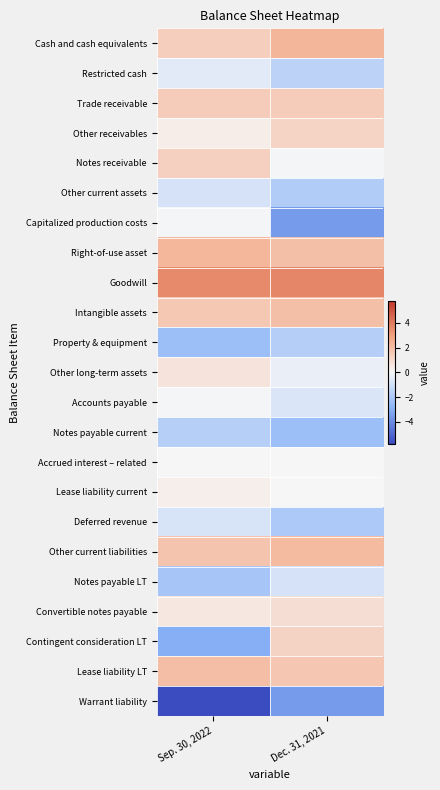

Reading left to right, list all the values displayed in this chart.

Cash and cash equivalents: Sep. 30, 2022=1.4	Dec. 31, 2021=2.3
Restricted cash: Sep. 30, 2022=-0.5	Dec. 31, 2021=-1.5
Trade receivable: Sep. 30, 2022=1.5	Dec. 31, 2021=1.5
Other receivables: Sep. 30, 2022=0.3	Dec. 31, 2021=1.2
Notes receivable: Sep. 30, 2022=1.4	Dec. 31, 2021=-0.1
Other current assets: Sep. 30, 2022=-0.9	Dec. 31, 2021=-1.8
Capitalized production costs: Sep. 30, 2022=-0.0	Dec. 31, 2021=-3.5
Right-of-use asset: Sep. 30, 2022=2.3	Dec. 31, 2021=2.0
Goodwill: Sep. 30, 2022=3.6	Dec. 31, 2021=3.7
Intangible assets: Sep. 30, 2022=1.6	Dec. 31, 2021=2.0
Property & equipment: Sep. 30, 2022=-2.4	Dec. 31, 2021=-1.7
Other long-term assets: Sep. 30, 2022=0.6	Dec. 31, 2021=-0.4
Accounts payable: Sep. 30, 2022=-0.1	Dec. 31, 2021=-0.7
Notes payable current: Sep. 30, 2022=-1.7	Dec. 31, 2021=-2.4
Accrued interest – related: Sep. 30, 2022=-0.0	Dec. 31, 2021=0.0
Lease liability current: Sep. 30, 2022=0.3	Dec. 31, 2021=0.0
Deferred revenue: Sep. 30, 2022=-0.9	Dec. 31, 2021=-2.0
Other current liabilities: Sep. 30, 2022=1.8	Dec. 31, 2021=2.1
Notes payable LT: Sep. 30, 2022=-2.1	Dec. 31, 2021=-0.9
Convertible notes payable: Sep. 30, 2022=0.5	Dec. 31, 2021=0.9
Contingent consideration LT: Sep. 30, 2022=-3.0	Dec. 31, 2021=1.2
Lease liability LT: Sep. 30, 2022=2.0	Dec. 31, 2021=1.7
Warrant liability: Sep. 30, 2022=-5.8	Dec. 31, 2021=-3.5